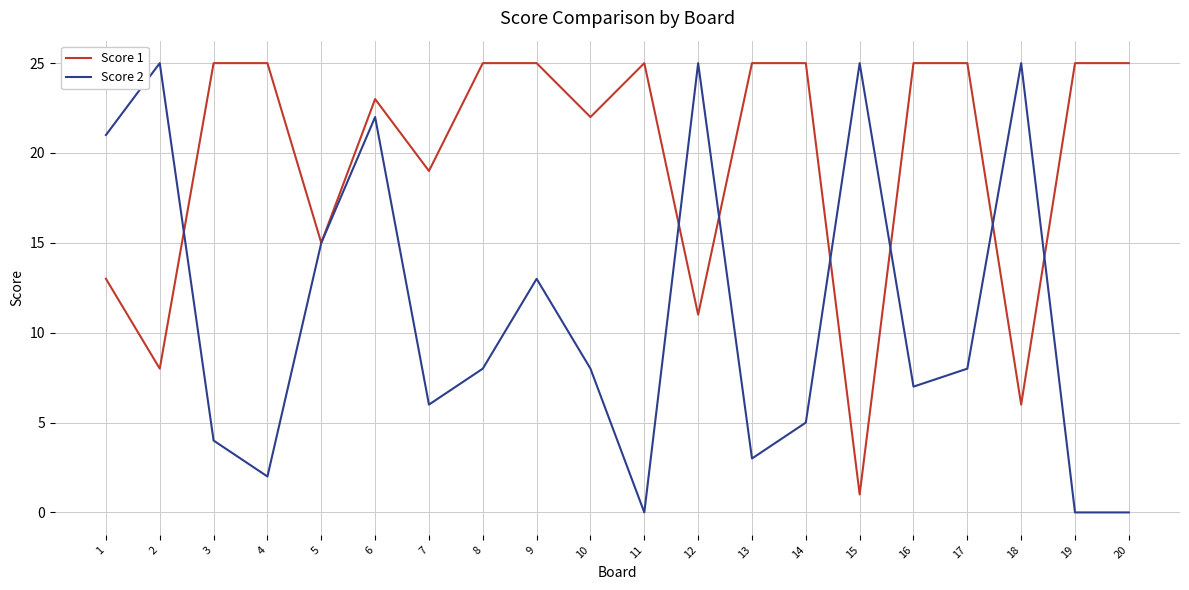

What is the total value across all series at 3?

29